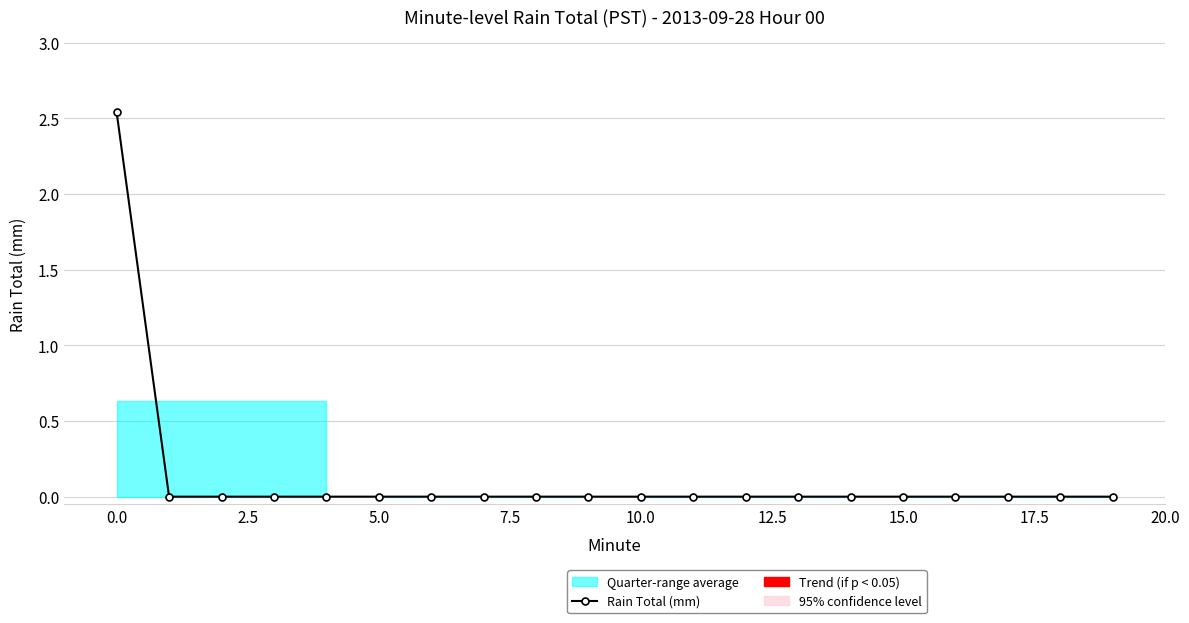

What is the difference between the maximum and minimum values?

2.5